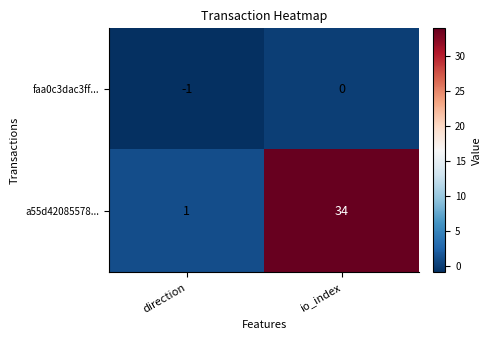

What is the approximate value of a55d42085578... at io_index, to the nearest 10?

30